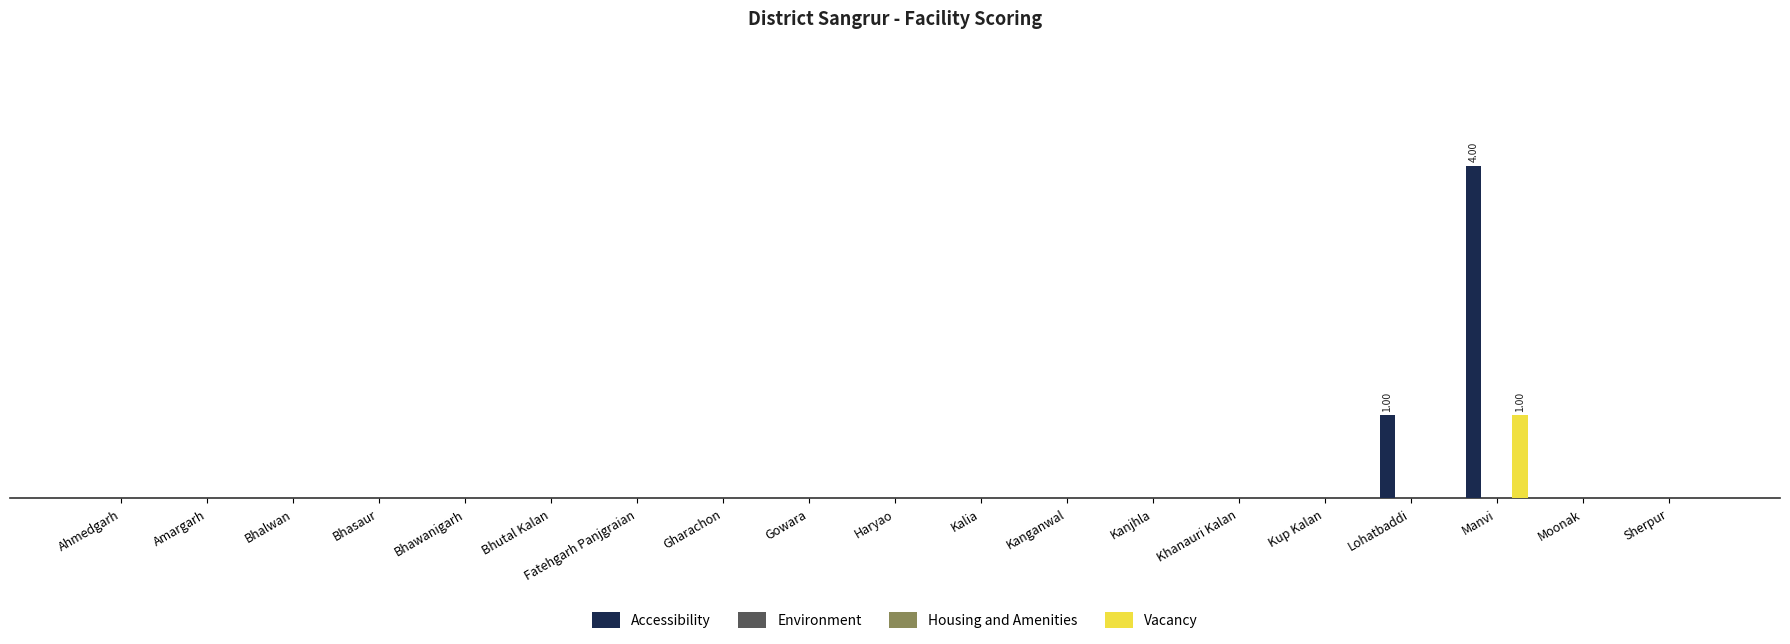

Which category has the lowest value across all series?

Ahmedgarh